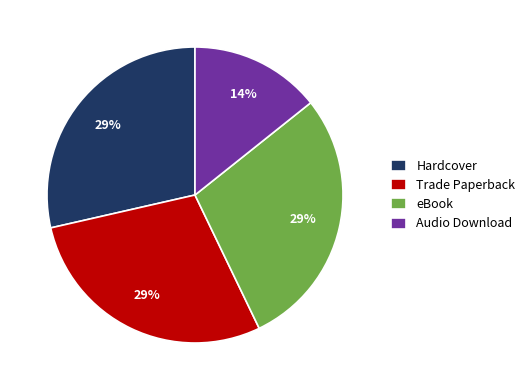

To the nearest percent, what is the average slice percentage?

25%